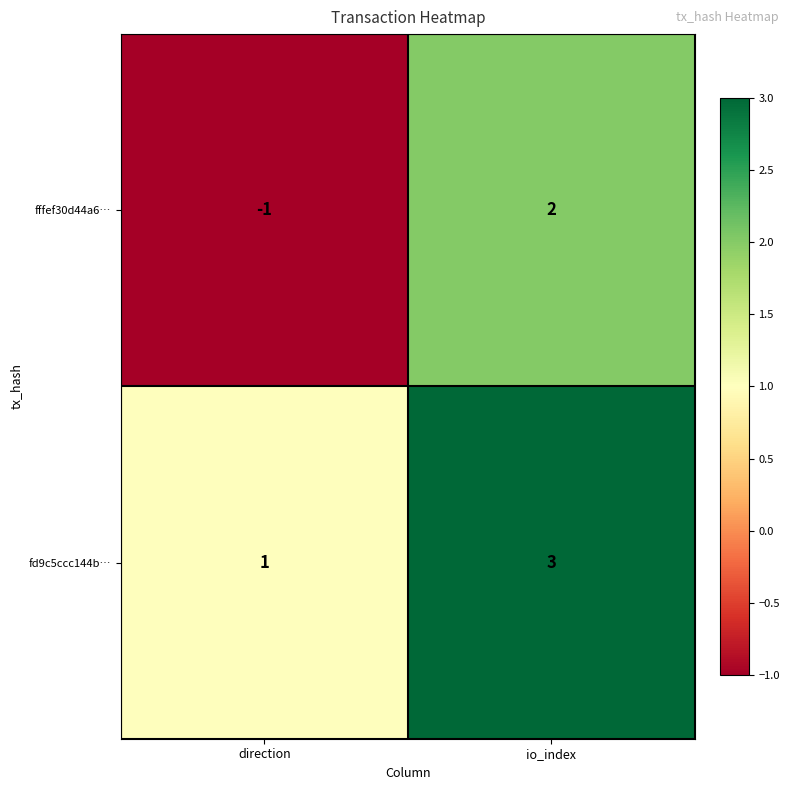

Reading right to left, what are all the values shown in this chart?

fffef30d44a6…: io_index=2	direction=-1
fd9c5ccc144b…: io_index=3	direction=1